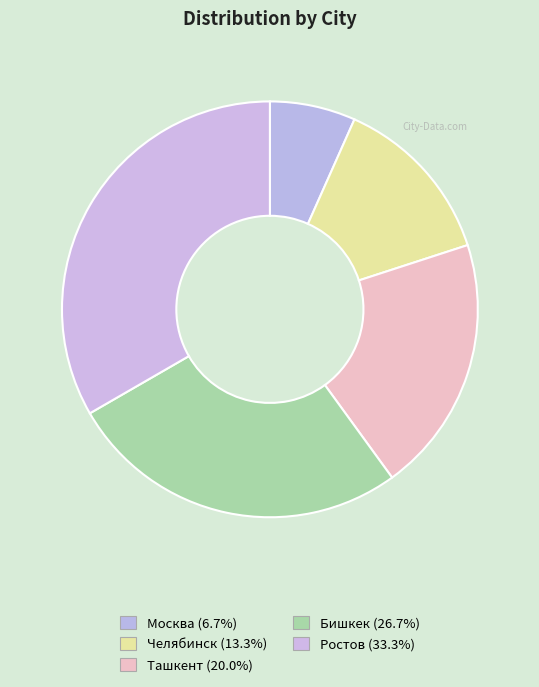

To the nearest percent, what percentage of the pie is Бишкек?

27%